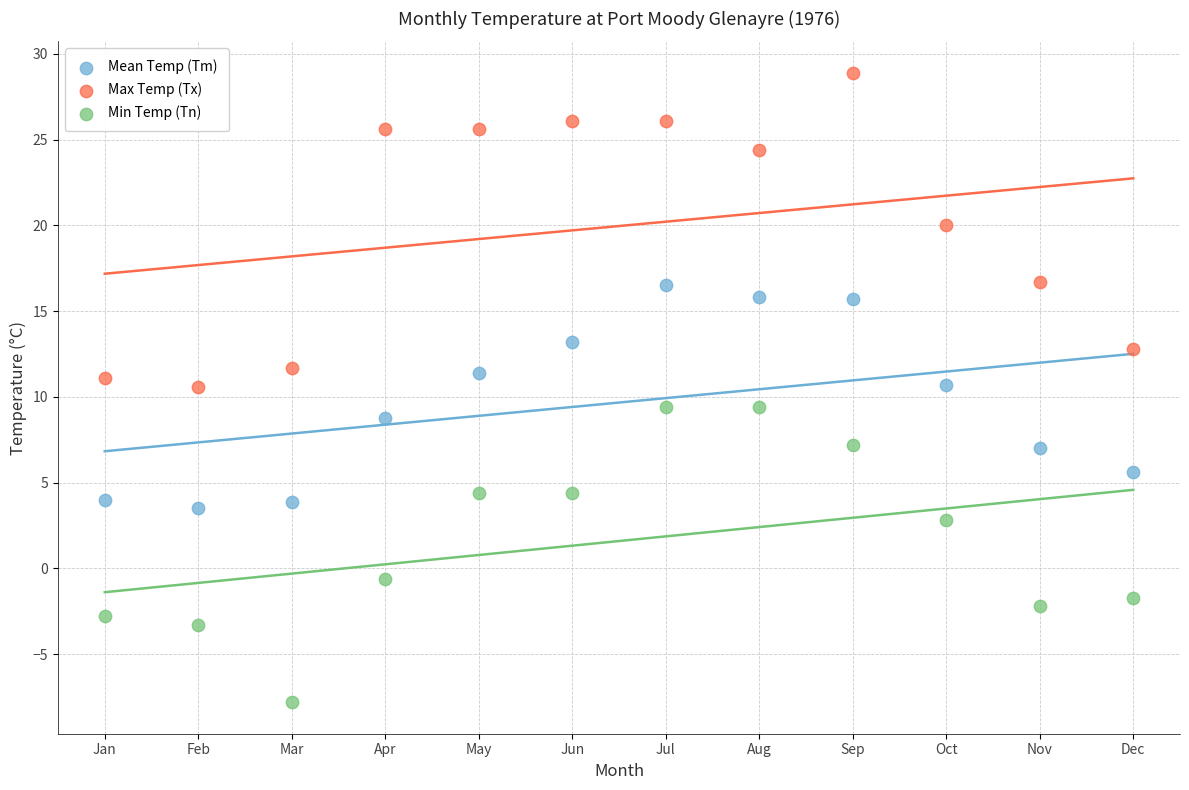

Which series contains the lowest Y value?

Min Temp (Tn)